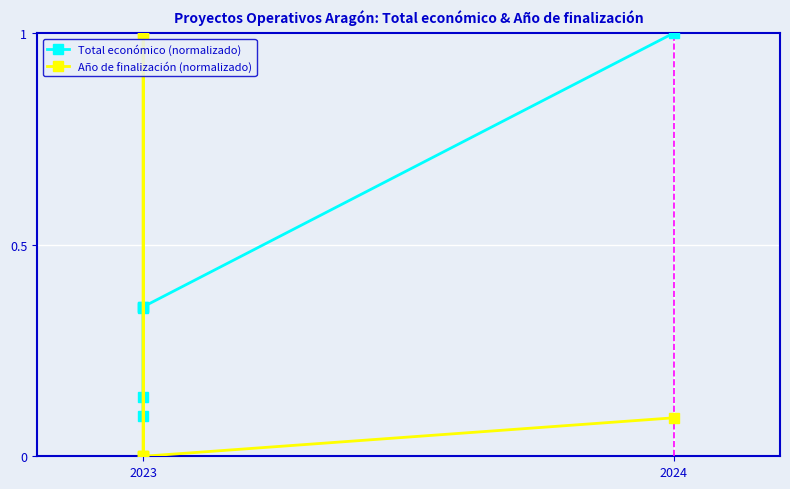

Which series ends up on top after the final intersection of Total económico (normalizado) and Año de finalización (normalizado)?

Total económico (normalizado)